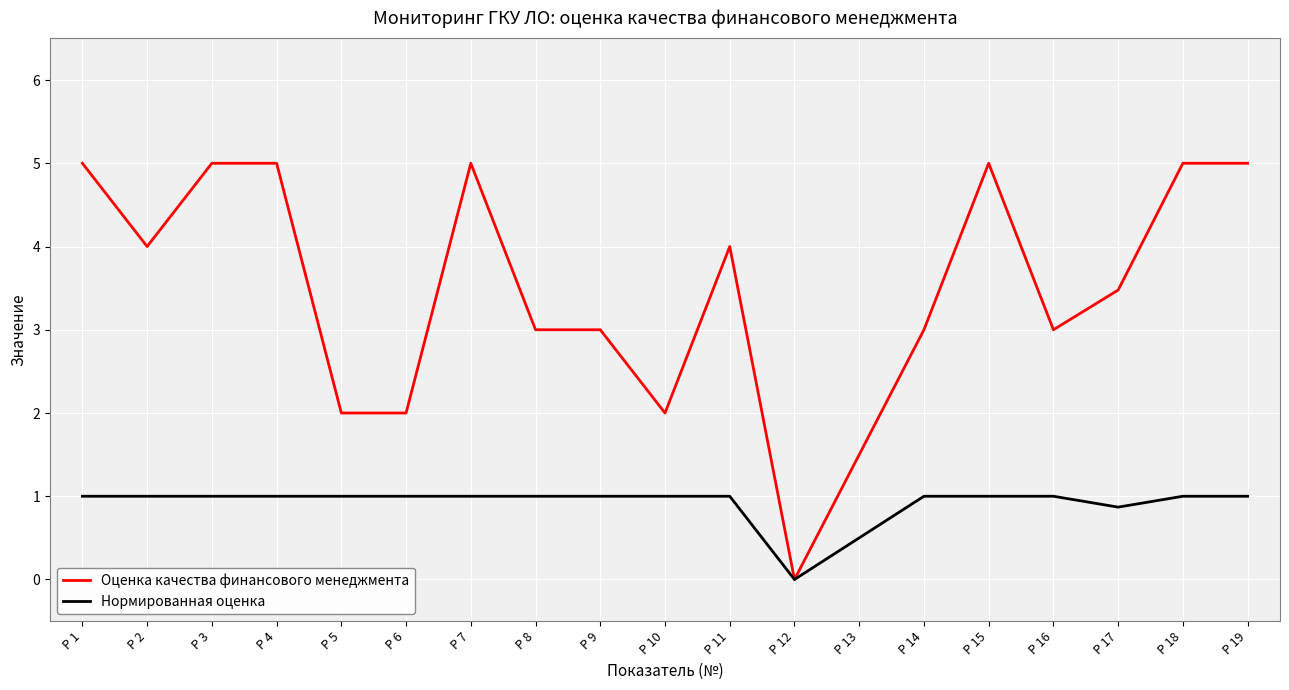

What is the difference between the highest and lowest values at P 16?

2.0